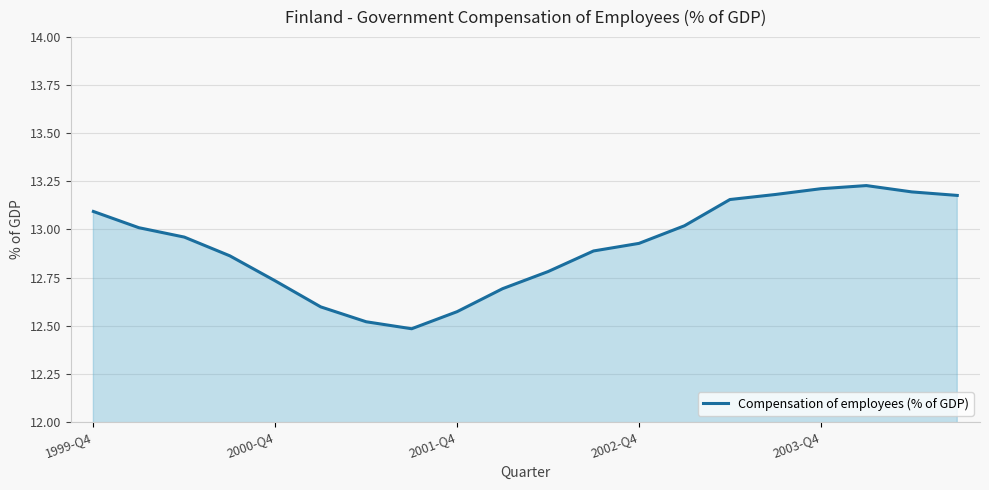

What is the difference between the maximum and minimum values?

0.7